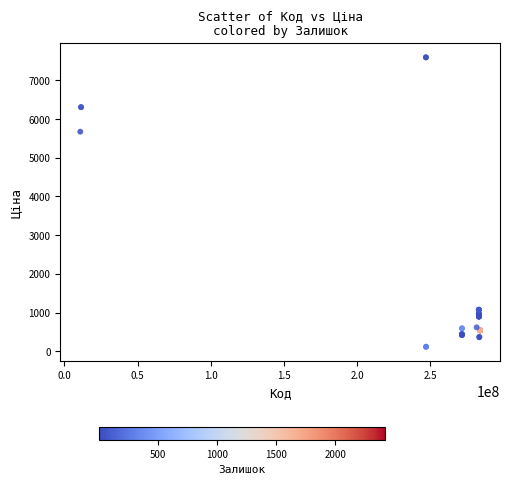

What Y value in the scatter plot is closest to 3855?

5673.8